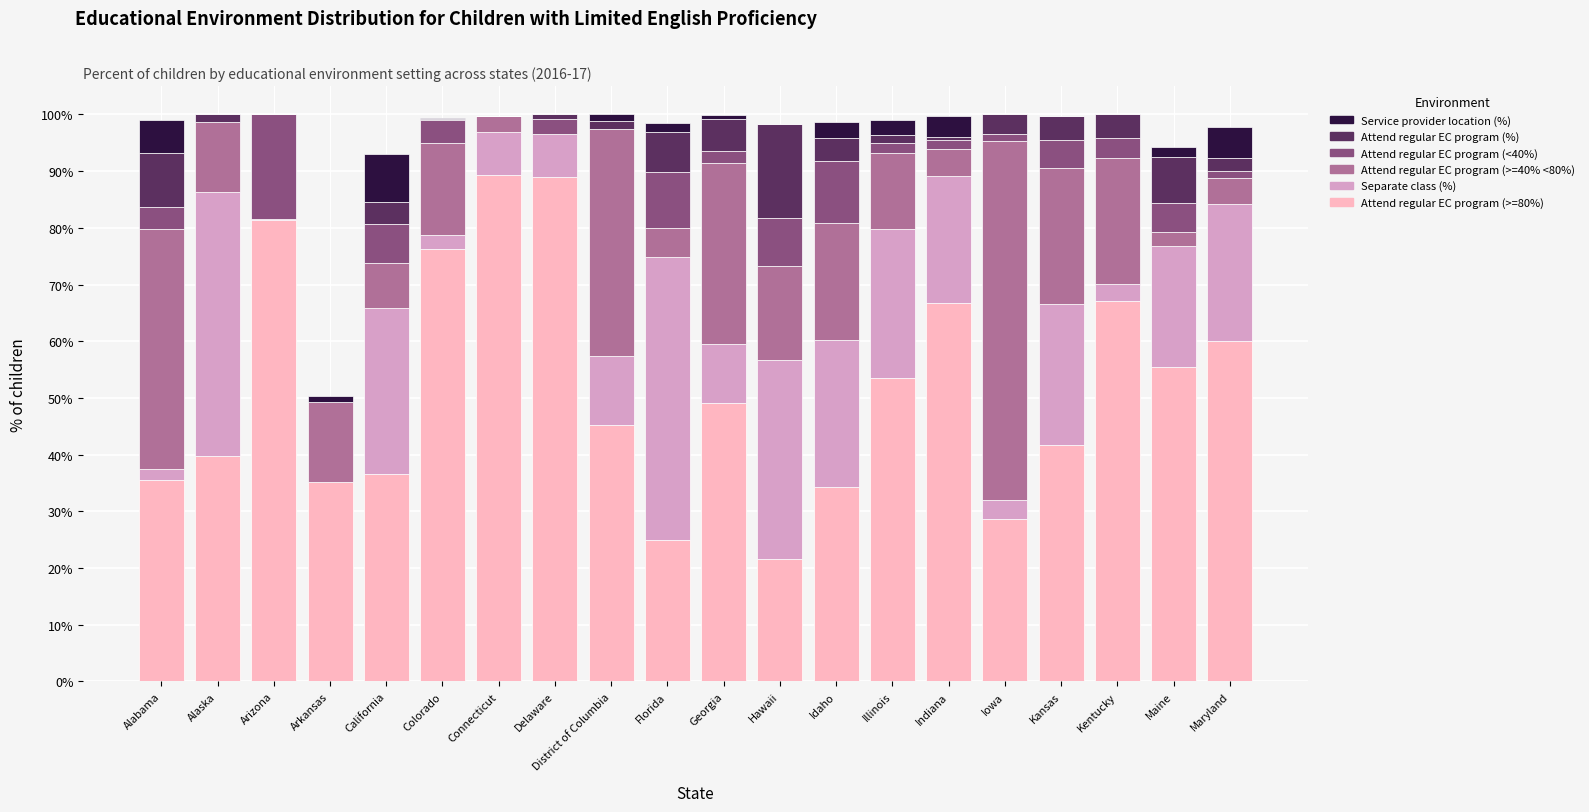

What is the highest value of the Attend regular EC program (>=80%) series?

89.4